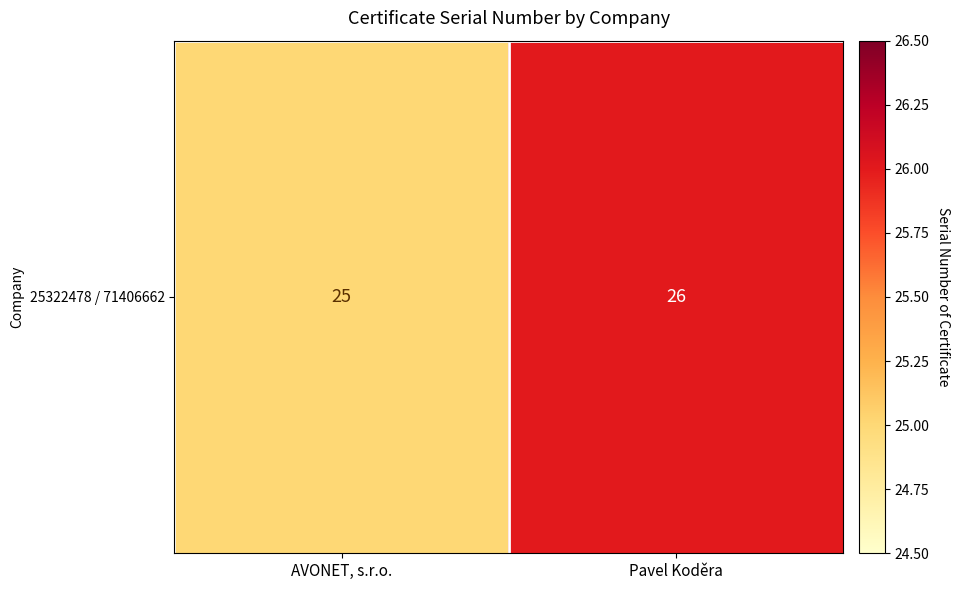

True or false: the data shows 26 at Pavel Koděra.

True